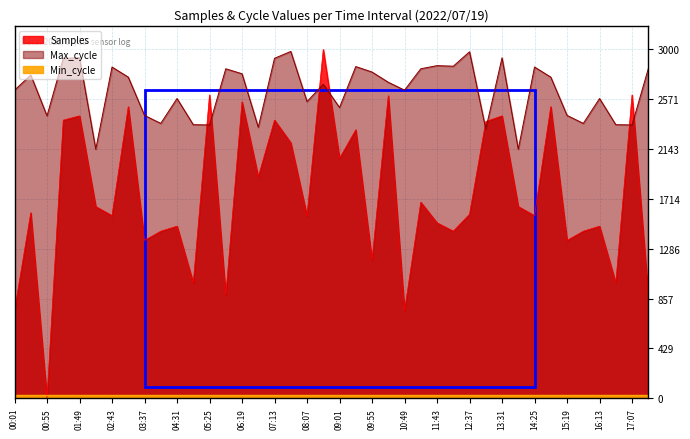

Where is Samples nearest to the value 1500?

11:43